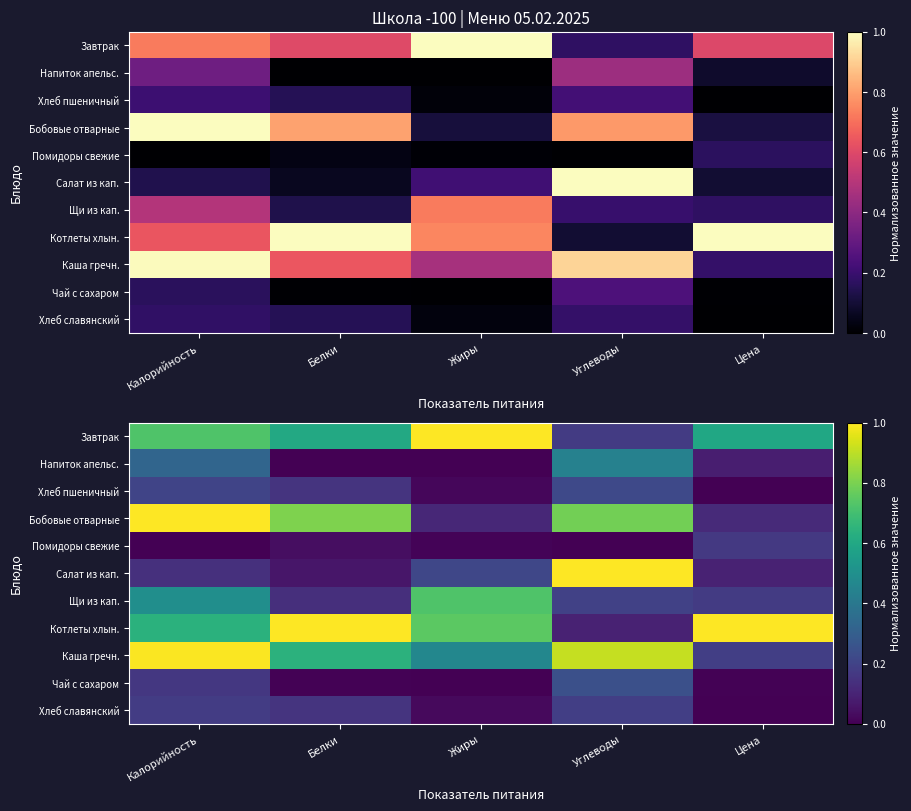

How many data points does each series have?

5